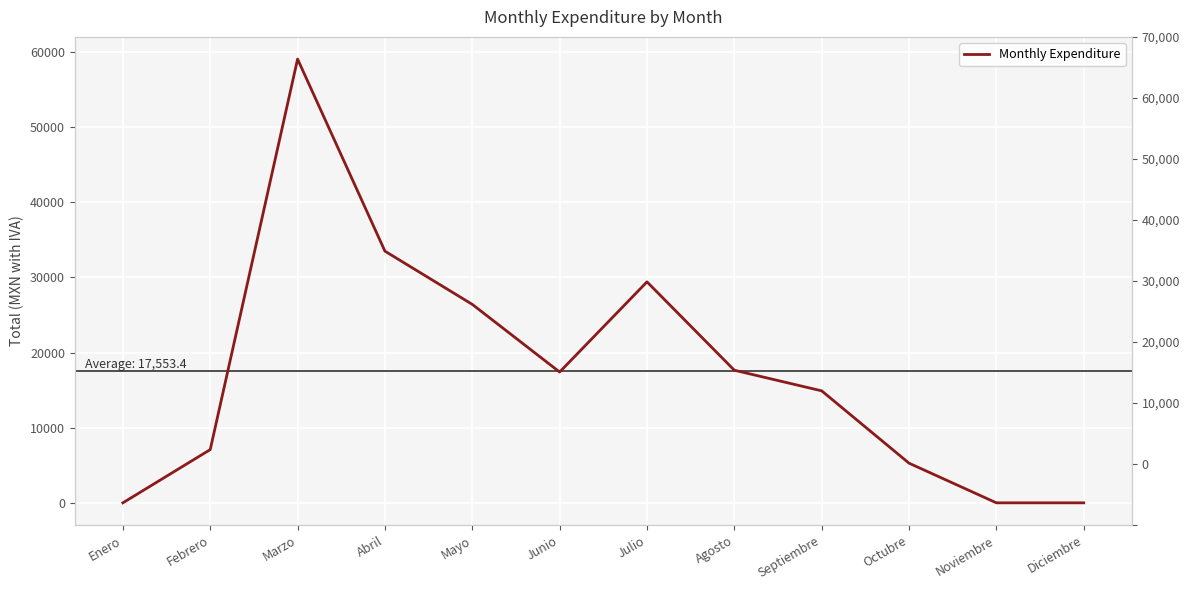

True or false: there are more than 0 points higher than both neighbors.

True